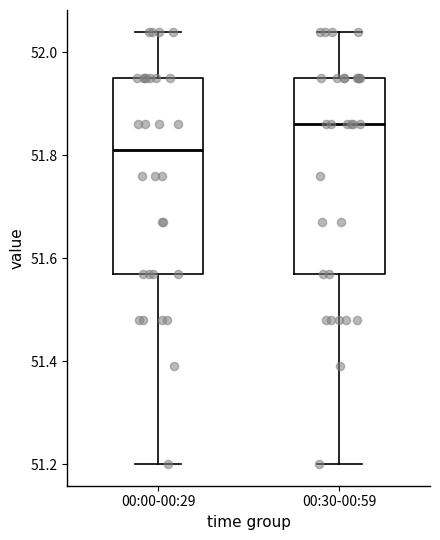

Where does the lower whisker of the box for 00:30-00:59 end on the y-axis? The values are not printed on the chart, so give them approximately, as read against the axis.

51.20